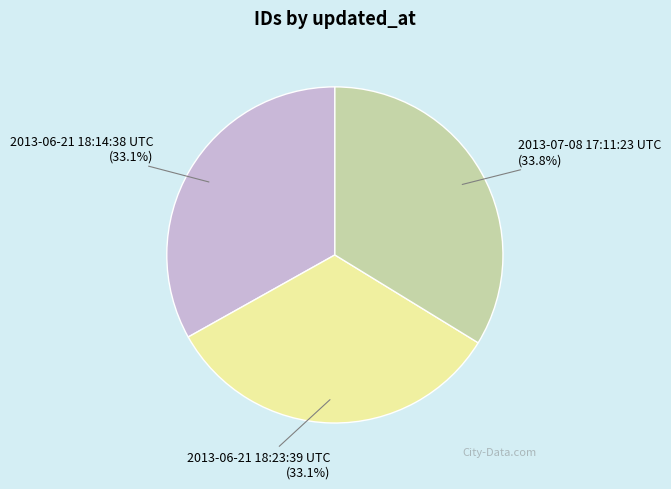

What is the ratio of the value at 2013-06-21 18:14:38 UTC (33.1%) to the value at 2013-07-08 17:11:23 UTC (33.8%)?

1.0